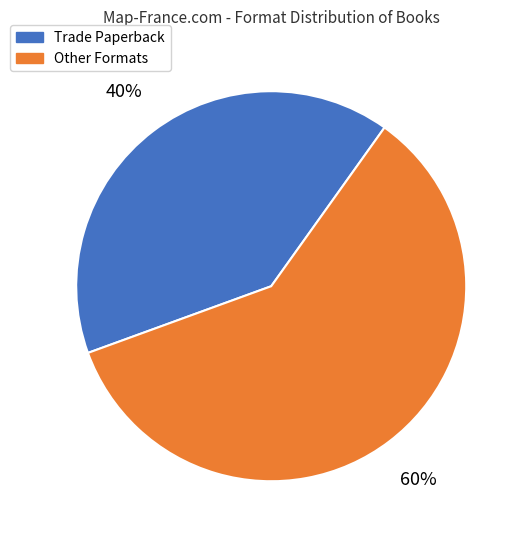

Is there any slice that represents more than half of the pie?

Yes